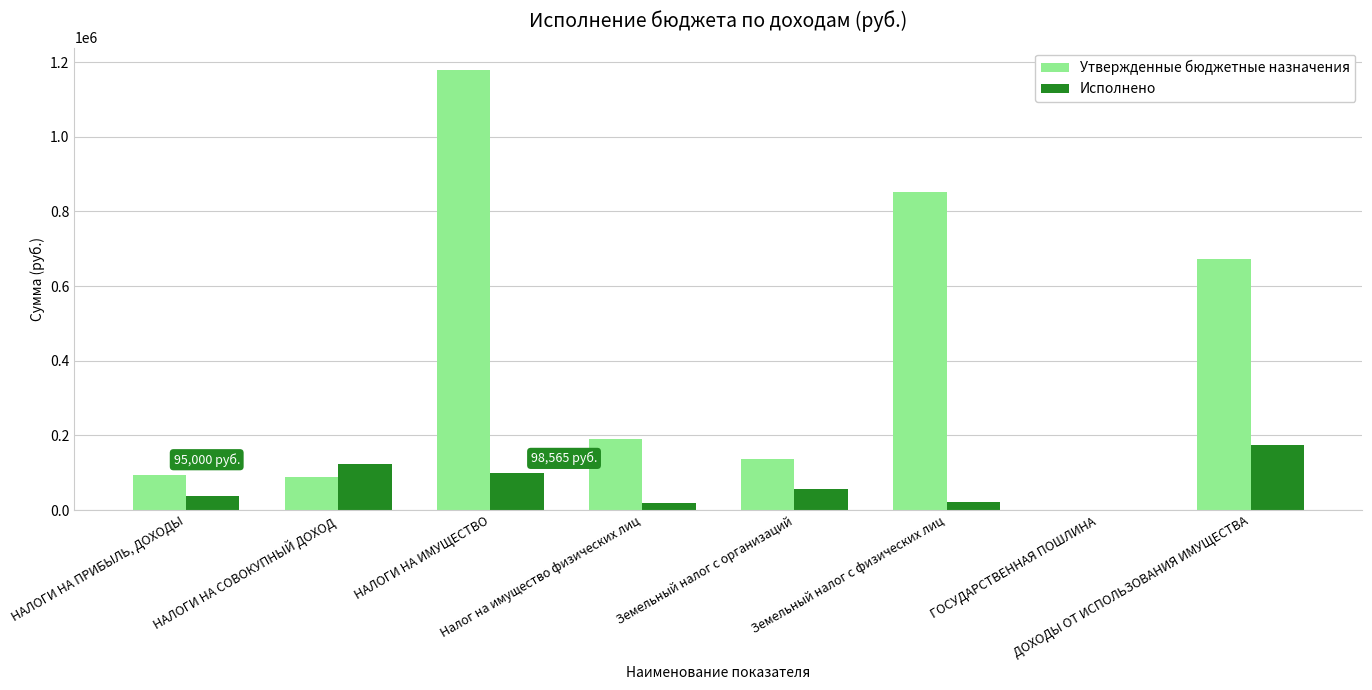

What is the greatest value displayed?

1180000.0